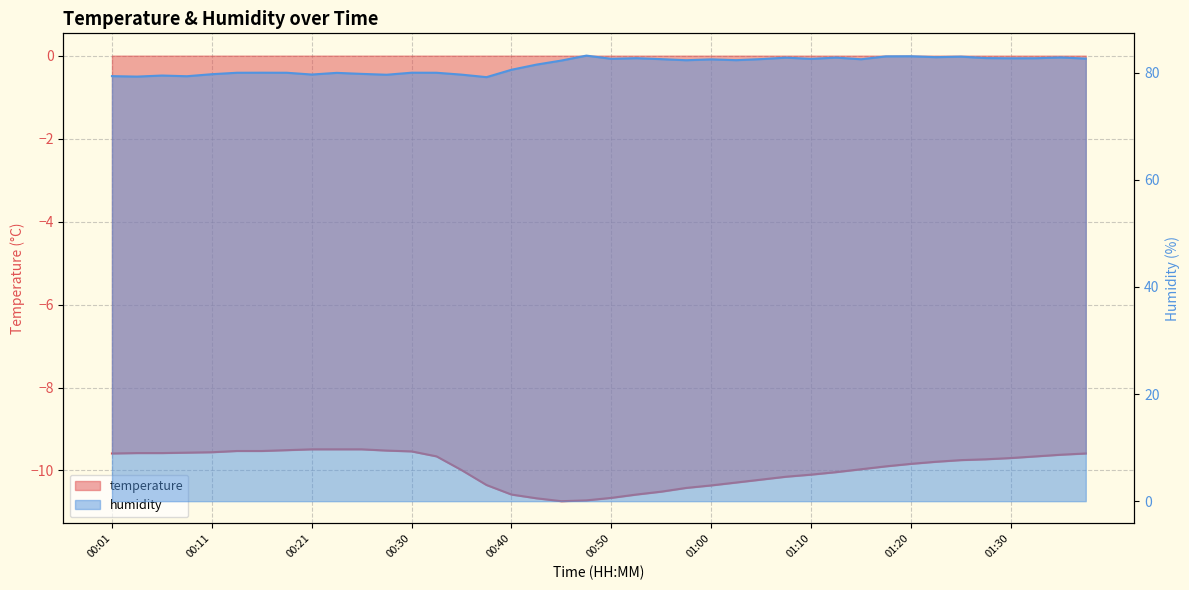

Which has a higher value, 00:40 or 01:32?

01:32